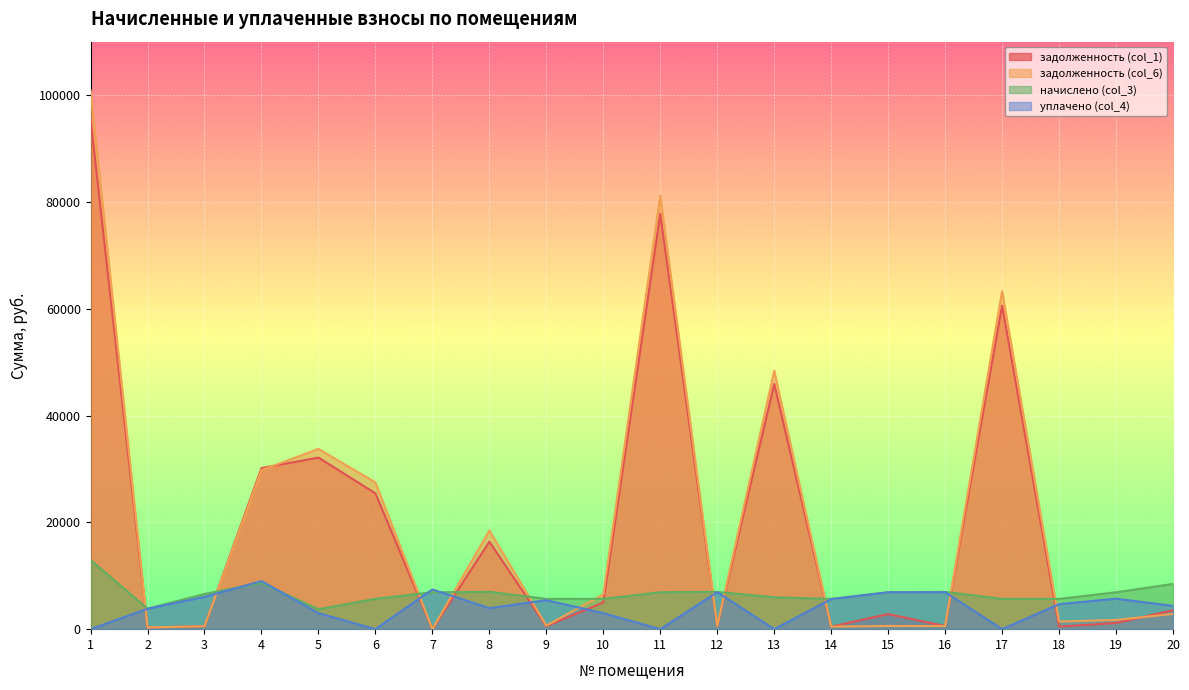

True or false: уплачено (col_4) has a value of -3643.6 at 6.

False